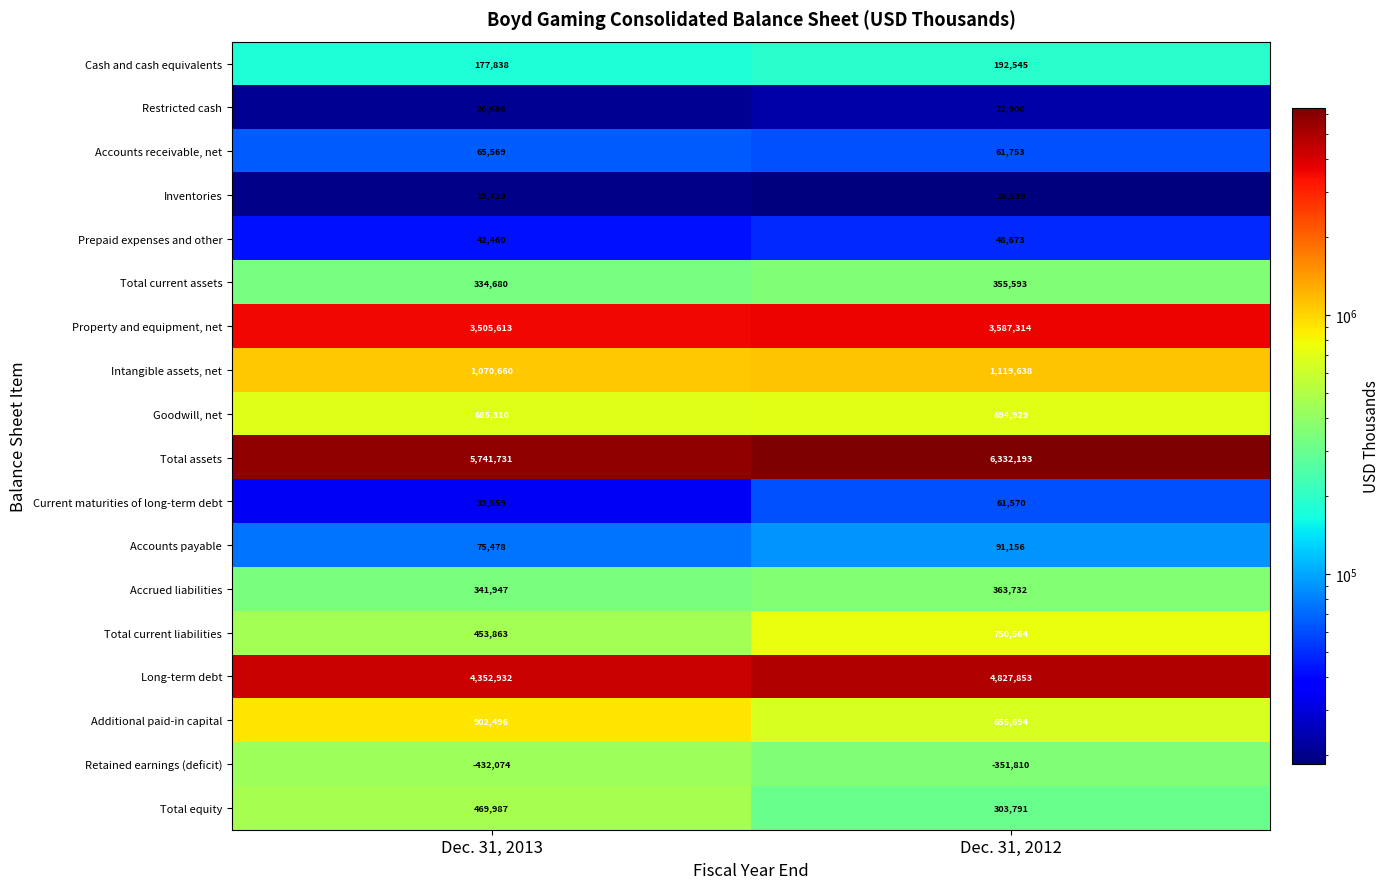

Which series changed the most between Dec. 31, 2013 and Dec. 31, 2012?

Total assets